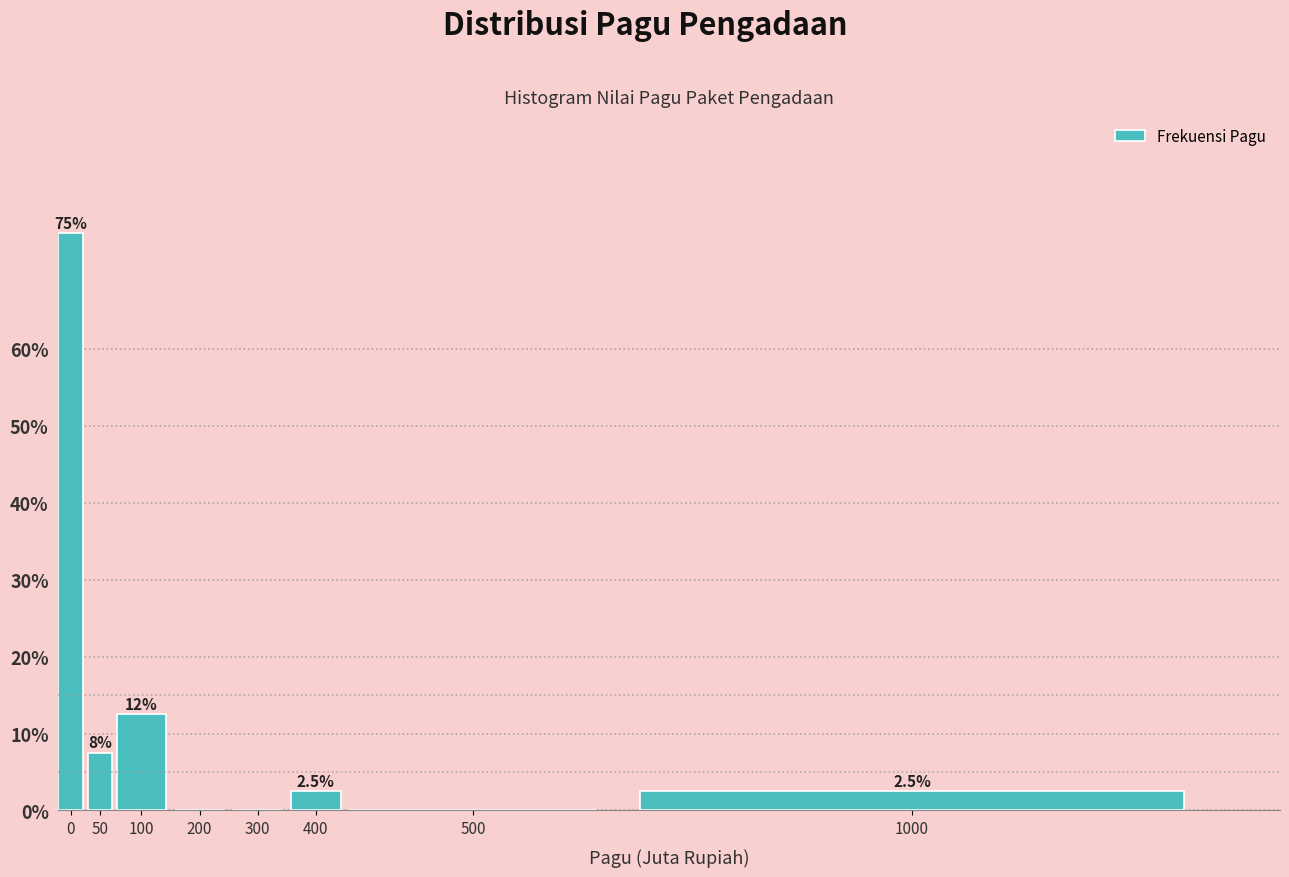

True or false: the data shows 33.0 at 200.

False